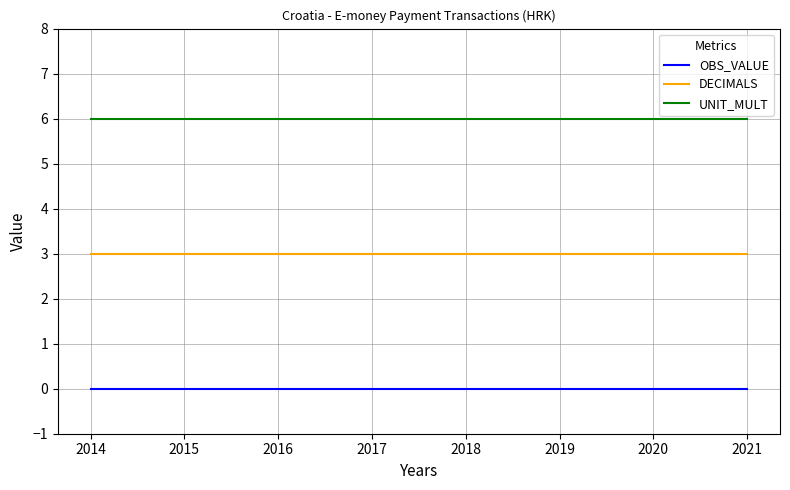

What is the approximate value of UNIT_MULT at 2016?

6